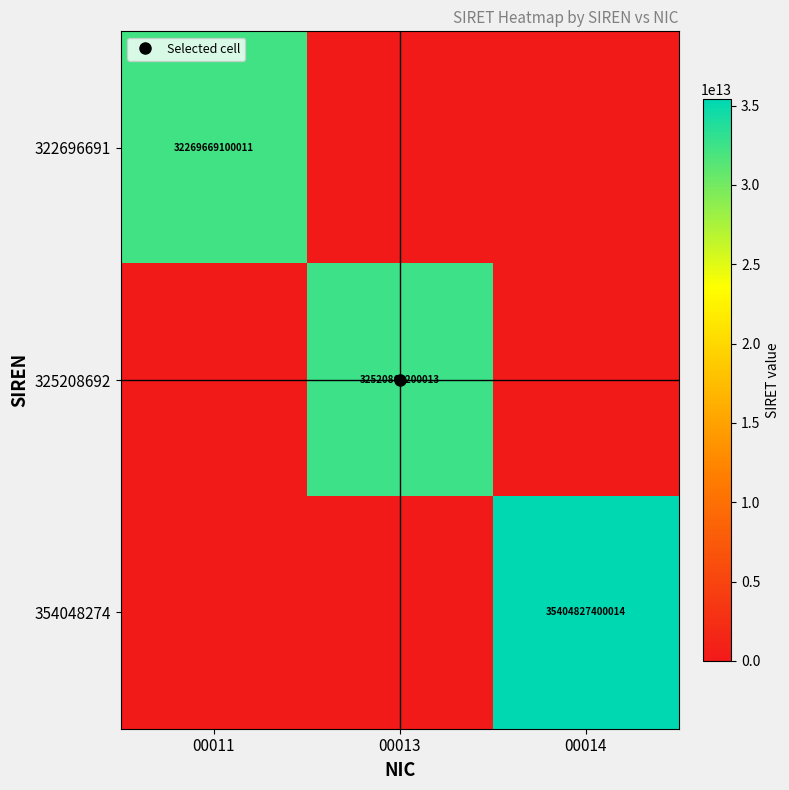

Which label corresponds to the smallest value in the chart?

00013